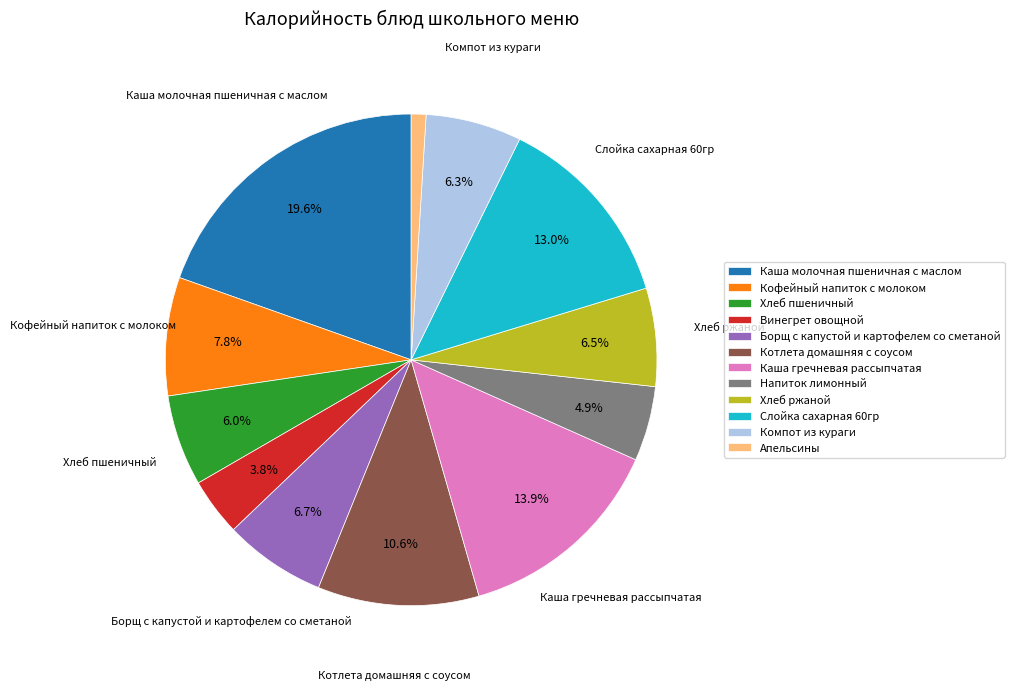

Does Хлеб ржаной represent more than half of the total?

No